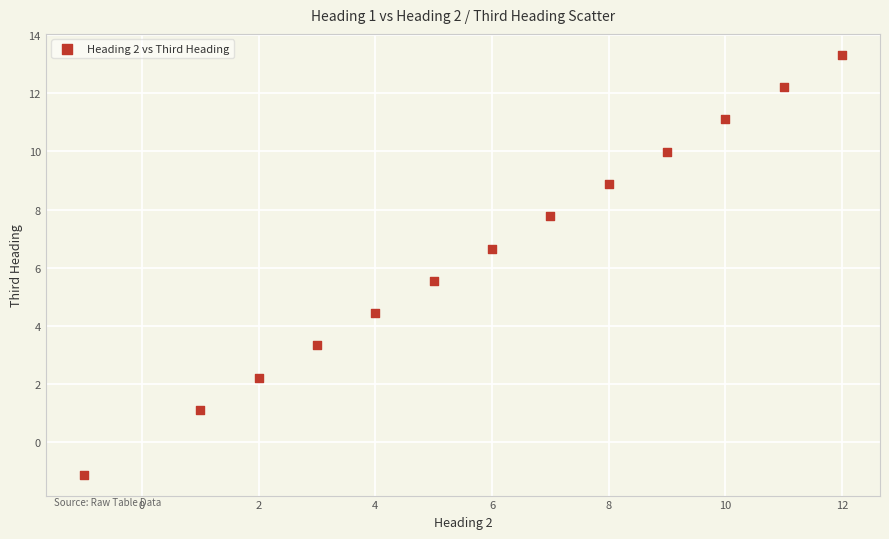

What is the range of X values (max minus min)?

13.0